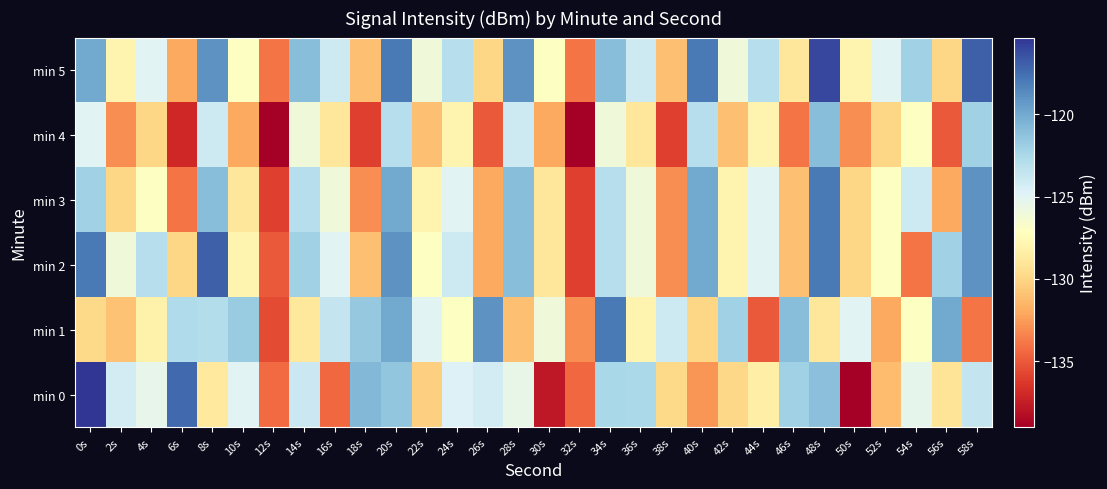

Reading left to right, what are all the values shown in this chart?

min 0: 0s=-115.3	2s=-124.2	4s=-125.3	6s=-117.3	8s=-128.8	10s=-125.0	12s=-134.3	14s=-123.9	16s=-134.5	18s=-120.8	20s=-121.4	22s=-130.2	24s=-124.7	26s=-124.3	28s=-125.4	30s=-137.8	32s=-134.4	34s=-122.5	36s=-122.5	38s=-129.8	40s=-132.7	42s=-129.9	44s=-128.4	46s=-122.1	48s=-121.1	50s=-138.9	52s=-131.2	54s=-125.2	56s=-129.1	58s=-123.6
min 1: 0s=-129.8	2s=-130.9	4s=-128.1	6s=-122.7	8s=-122.9	10s=-121.7	12s=-135.5	14s=-128.9	16s=-123.6	18s=-121.6	20s=-120.0	22s=-125.0	24s=-127.0	26s=-119.0	28s=-131.0	30s=-126.0	32s=-133.0	34s=-118.0	36s=-128.0	38s=-124.0	40s=-130.0	42s=-122.0	44s=-135.0	46s=-121.0	48s=-129.0	50s=-125.0	52s=-132.0	54s=-127.0	56s=-120.0	58s=-134.0
min 2: 0s=-118.0	2s=-126.0	4s=-123.0	6s=-130.0	8s=-117.0	10s=-128.0	12s=-135.0	14s=-122.0	16s=-125.0	18s=-131.0	20s=-119.0	22s=-127.0	24s=-124.0	26s=-132.0	28s=-121.0	30s=-129.0	32s=-136.0	34s=-123.0	36s=-126.0	38s=-133.0	40s=-120.0	42s=-128.0	44s=-125.0	46s=-131.0	48s=-118.0	50s=-130.0	52s=-127.0	54s=-134.0	56s=-122.0	58s=-119.0
min 3: 0s=-122.0	2s=-130.0	4s=-127.0	6s=-134.0	8s=-121.0	10s=-129.0	12s=-136.0	14s=-123.0	16s=-126.0	18s=-133.0	20s=-120.0	22s=-128.0	24s=-125.0	26s=-132.0	28s=-121.0	30s=-129.0	32s=-136.0	34s=-123.0	36s=-126.0	38s=-133.0	40s=-120.0	42s=-128.0	44s=-125.0	46s=-131.0	48s=-118.0	50s=-130.0	52s=-127.0	54s=-124.0	56s=-132.0	58s=-119.0
min 4: 0s=-125.0	2s=-133.0	4s=-130.0	6s=-137.0	8s=-124.0	10s=-132.0	12s=-139.0	14s=-126.0	16s=-129.0	18s=-136.0	20s=-123.0	22s=-131.0	24s=-128.0	26s=-135.0	28s=-124.0	30s=-132.0	32s=-139.0	34s=-126.0	36s=-129.0	38s=-136.0	40s=-123.0	42s=-131.0	44s=-128.0	46s=-134.0	48s=-121.0	50s=-133.0	52s=-130.0	54s=-127.0	56s=-135.0	58s=-122.0
min 5: 0s=-120.0	2s=-128.0	4s=-125.0	6s=-132.0	8s=-119.0	10s=-127.0	12s=-134.0	14s=-121.0	16s=-124.0	18s=-131.0	20s=-118.0	22s=-126.0	24s=-123.0	26s=-130.0	28s=-119.0	30s=-127.0	32s=-134.0	34s=-121.0	36s=-124.0	38s=-131.0	40s=-118.0	42s=-126.0	44s=-123.0	46s=-129.0	48s=-116.0	50s=-128.0	52s=-125.0	54s=-122.0	56s=-130.0	58s=-117.0